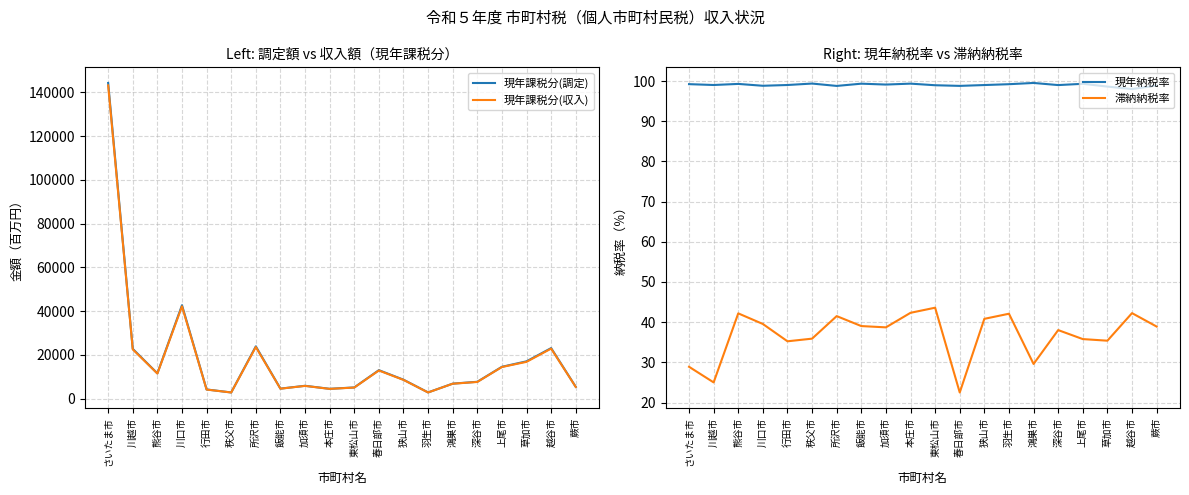

What is the maximum value for 現年納税率?

99.5